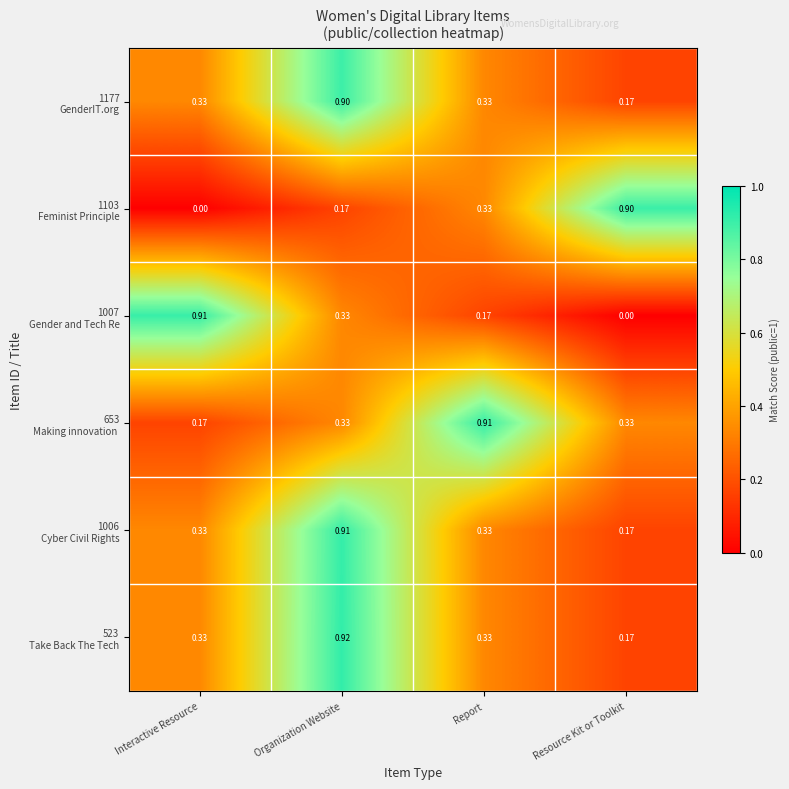

At which category is the sum across all series the highest?

Organization Website